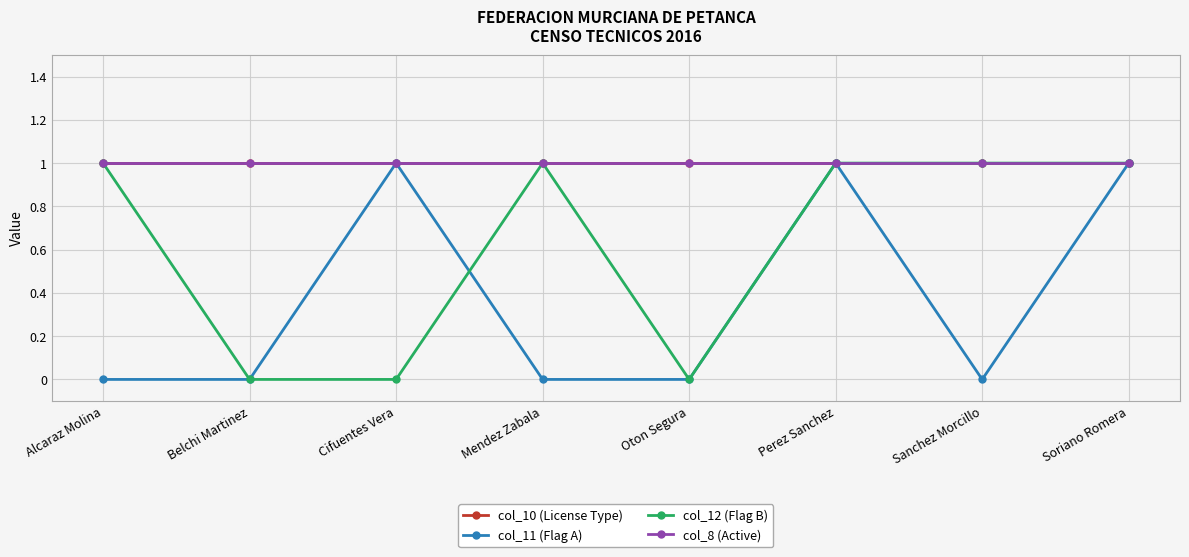

True or false: col_10 (License Type) and col_12 (Flag B) intersect in this chart.

False